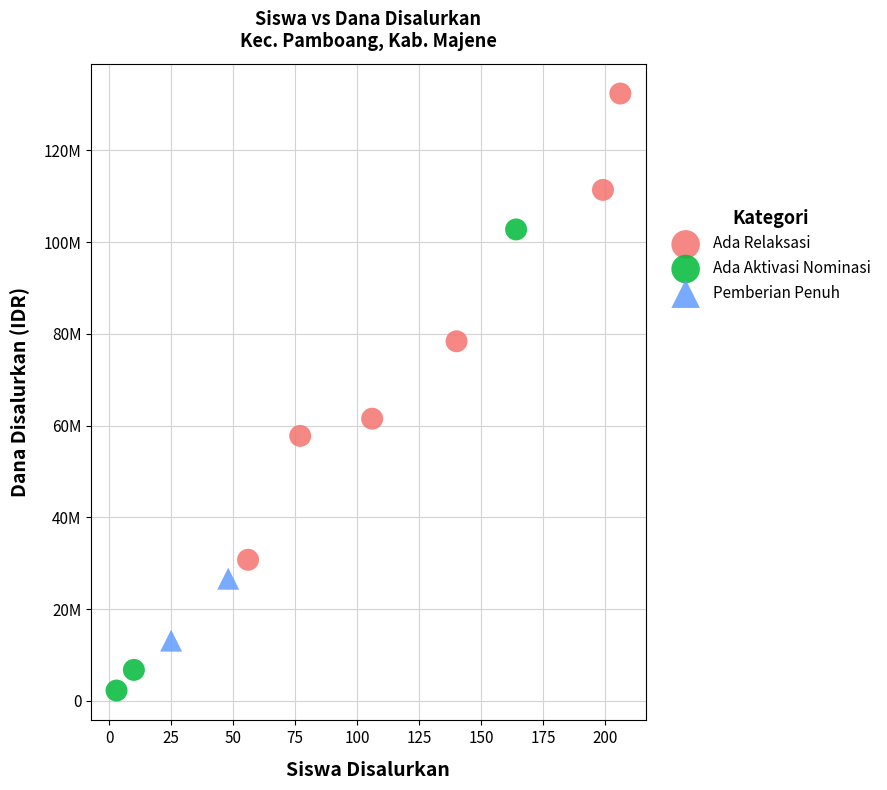

Which series contains the lowest Y value?

Ada Aktivasi Nominasi